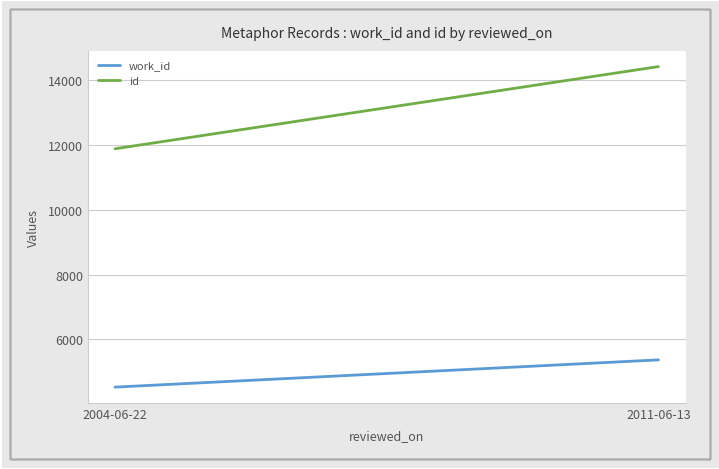

Which category has the highest value across all series?

2011-06-13